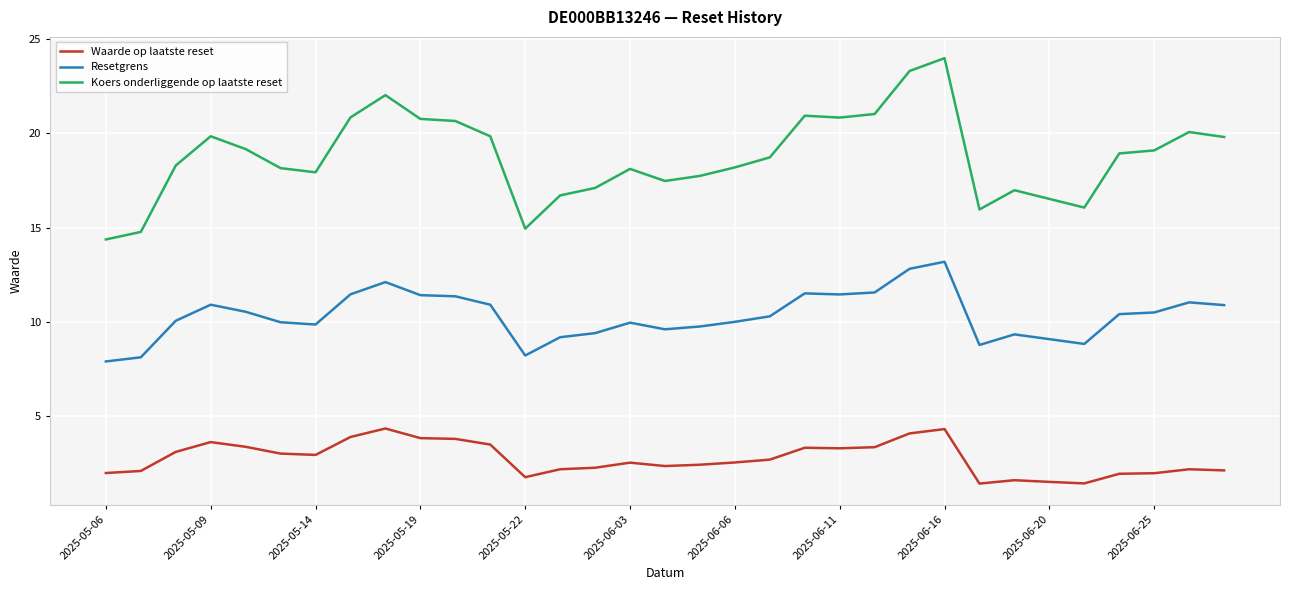

Which series has the largest range (max minus min)?

Koers onderliggende op laatste reset